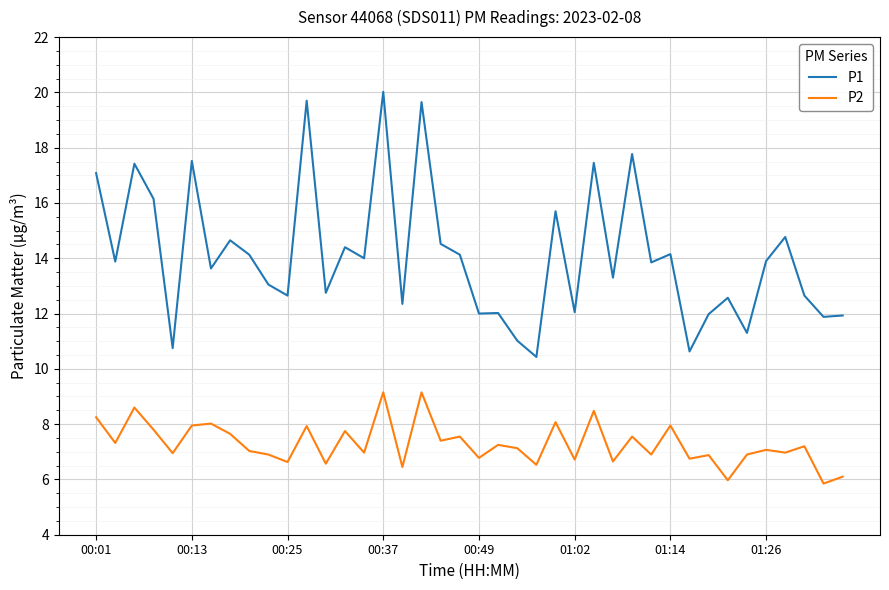

List the series in order of their peak value, highest first.

P1, P2